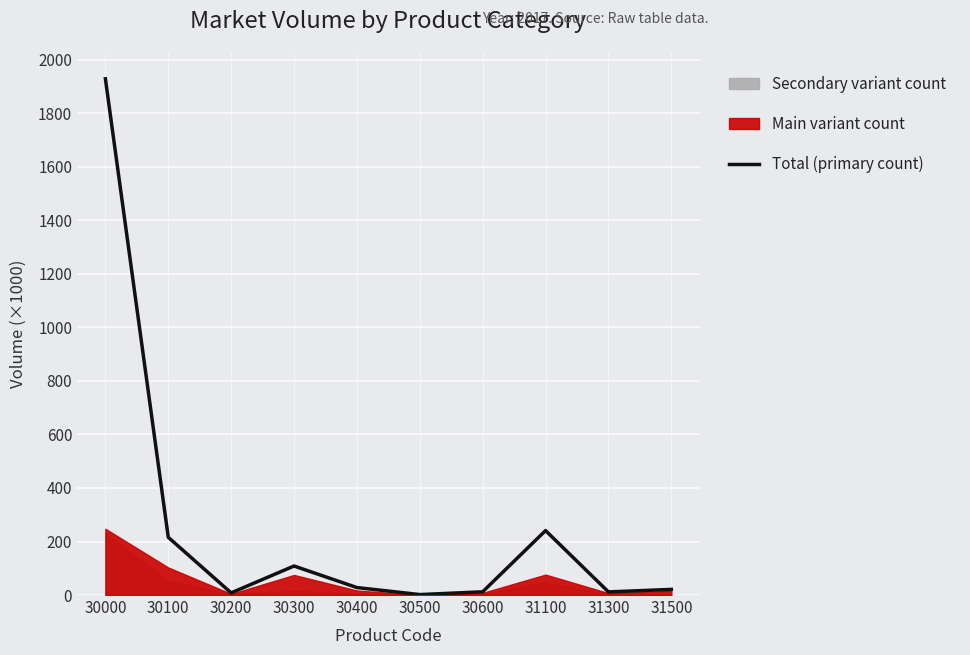

At which label is the value closest to 965?

31100